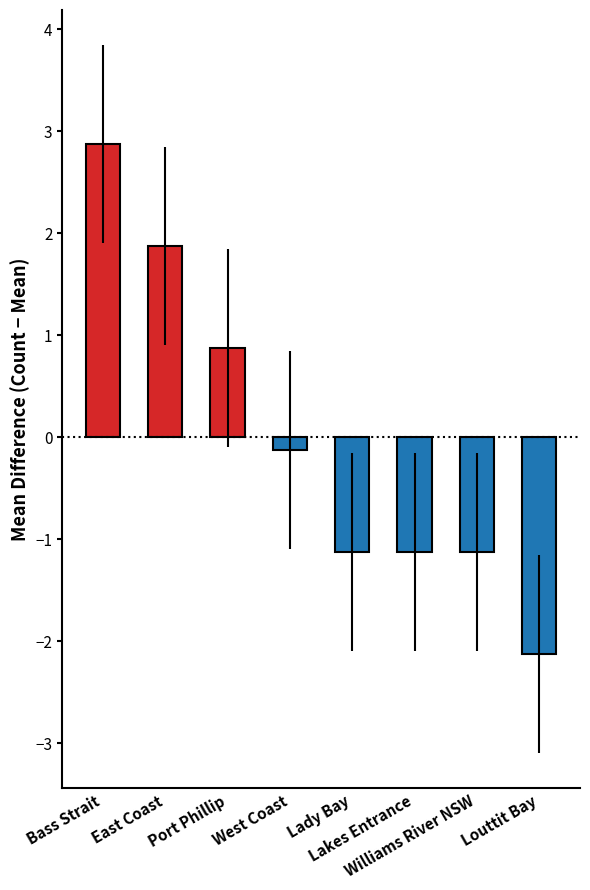

What is the greatest value displayed?

2.9